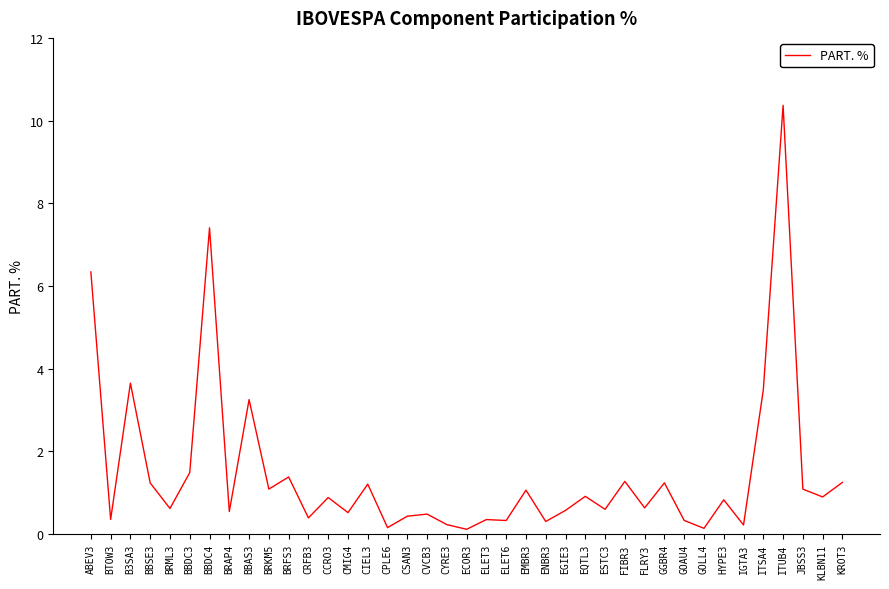

True or false: the data shows 1.4 at BRFS3.

True